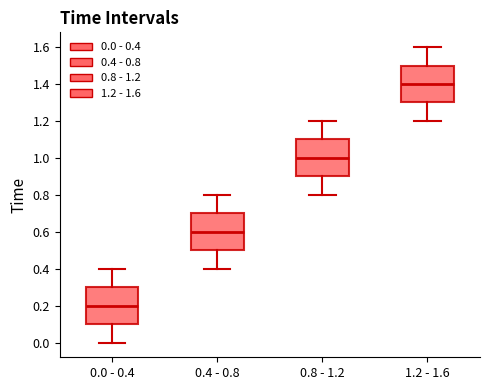

Reading left to right, transcribe this box plot: for each box, give where its median line is, the range the box spans, and where its two whiskers end, as read against the y-axis. The values are not printed on the chart, so give them approximately, as read against the axis.

0.0 - 0.4: median 0.2, box 0.1 to 0.3, whiskers 0.0 to 0.4
0.4 - 0.8: median 0.6, box 0.5 to 0.7, whiskers 0.4 to 0.8
0.8 - 1.2: median 1.0, box 0.9 to 1.1, whiskers 0.8 to 1.2
1.2 - 1.6: median 1.4, box 1.3 to 1.5, whiskers 1.2 to 1.6